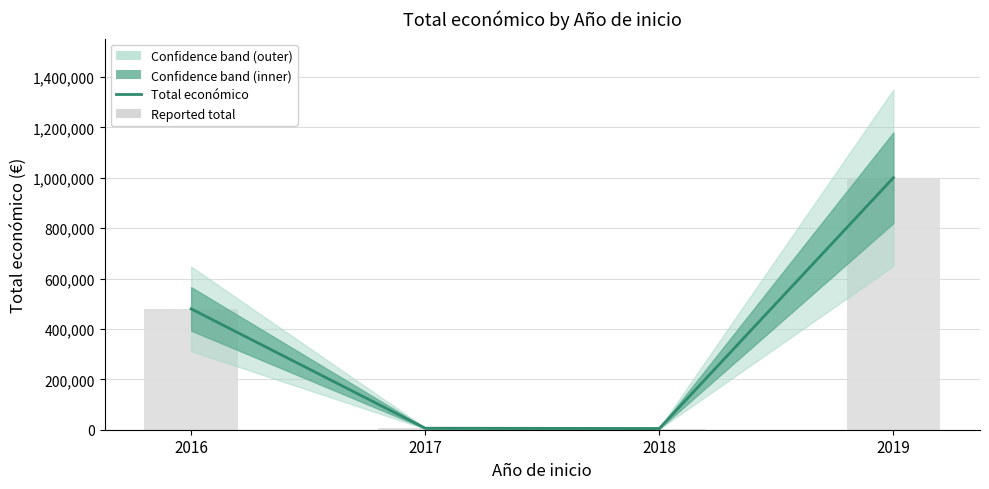

Which category has the lowest value in the Total económico series?

2018